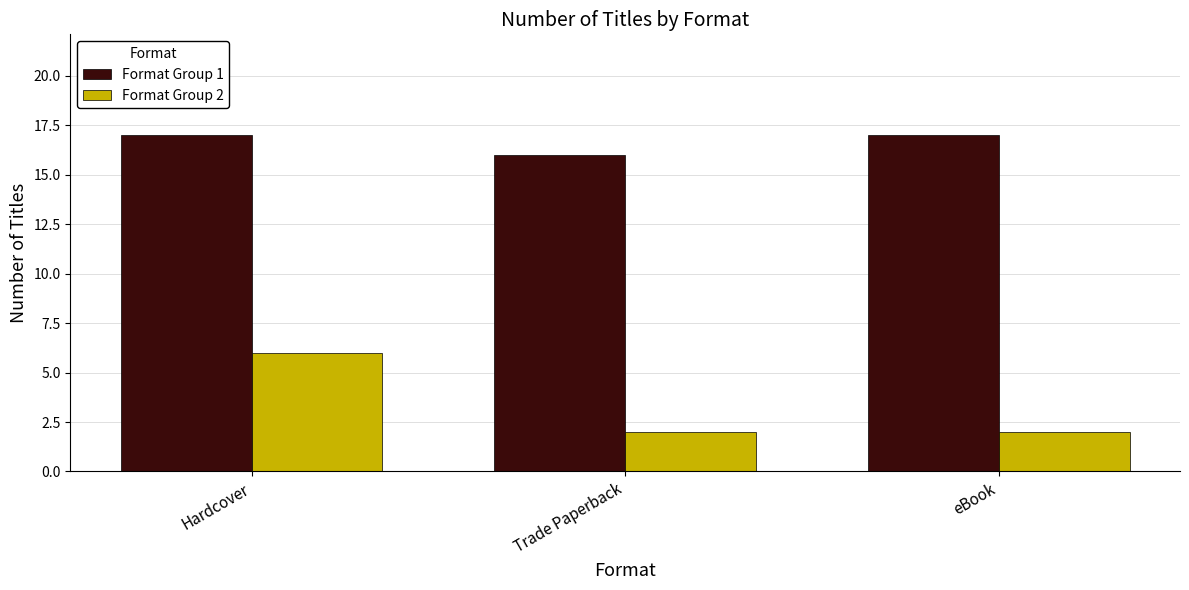

Which series has the largest range (max minus min)?

Format Group 2